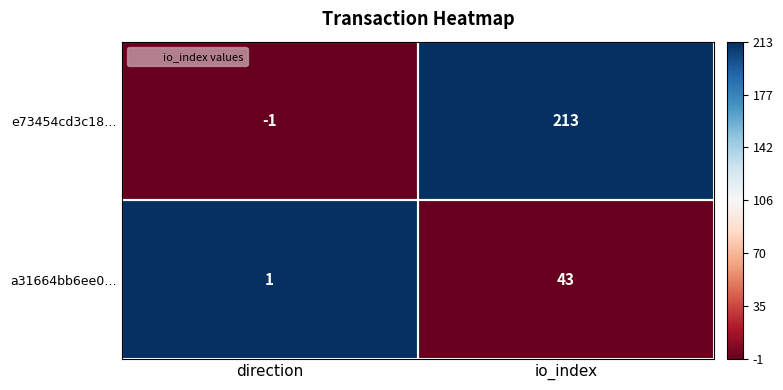

At which category does the chart reach its peak across all series?

io_index